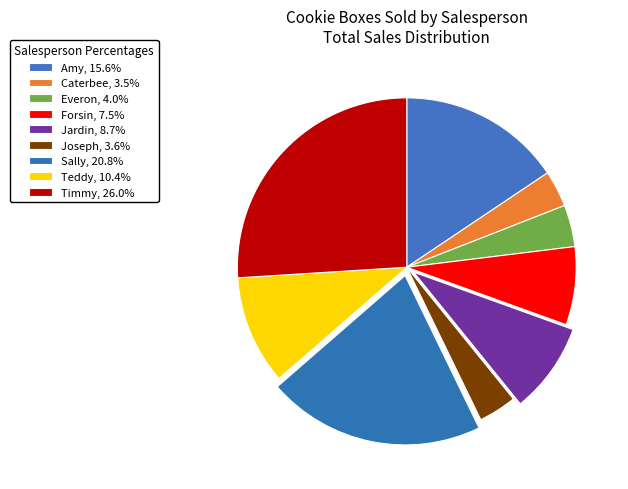

How many segments does this pie chart have?

9